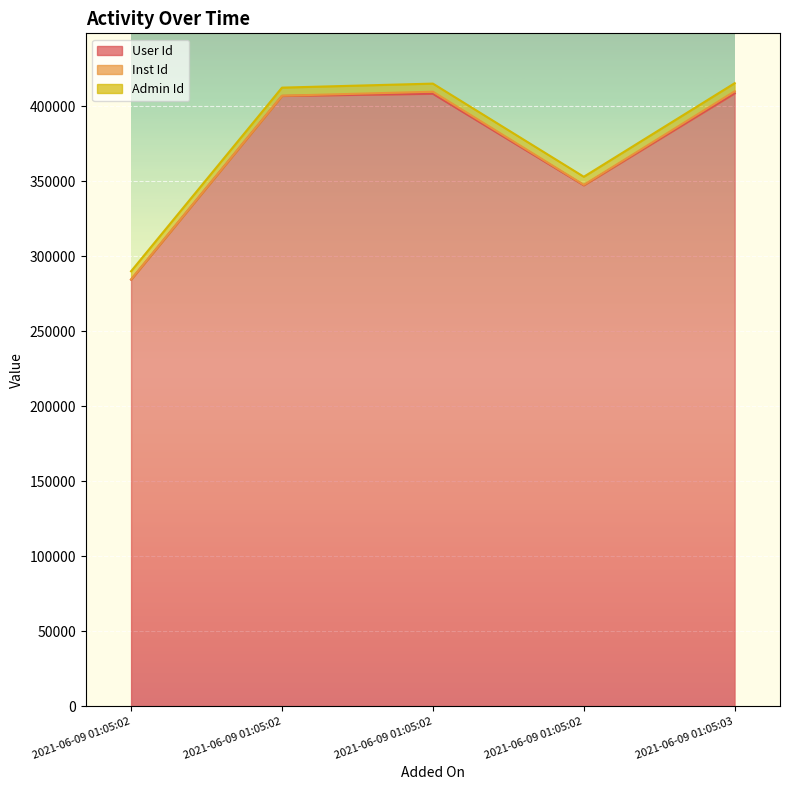

True or false: Inst Id has a value of 178 at 2021-06-09 01:05:02.

True